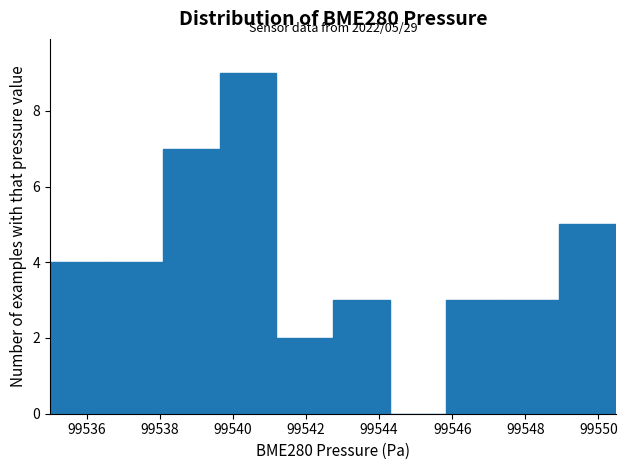

Which range on the x-axis has the tallest bar?

99539.6 to 99541.2